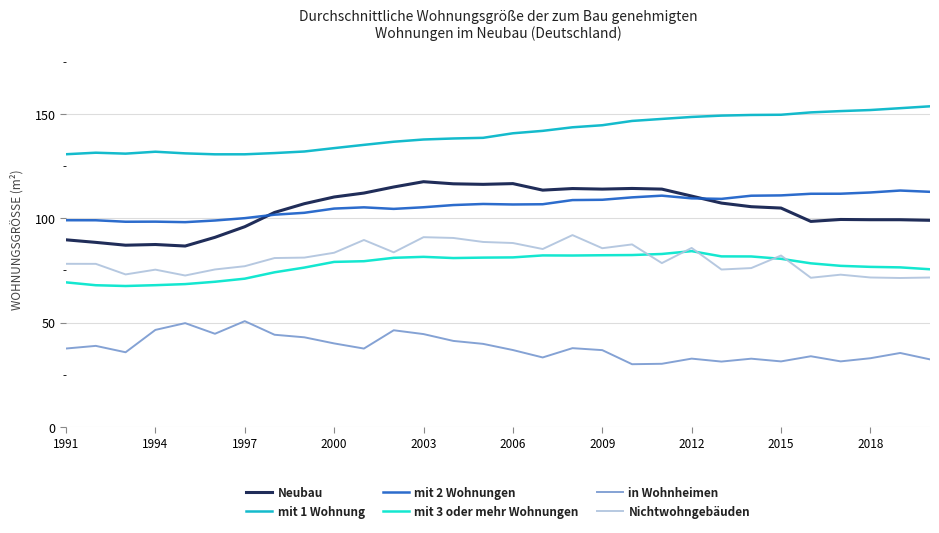

What is the difference between the second highest and minimum values in the mit 3 oder mehr Wohnungen series?

15.3